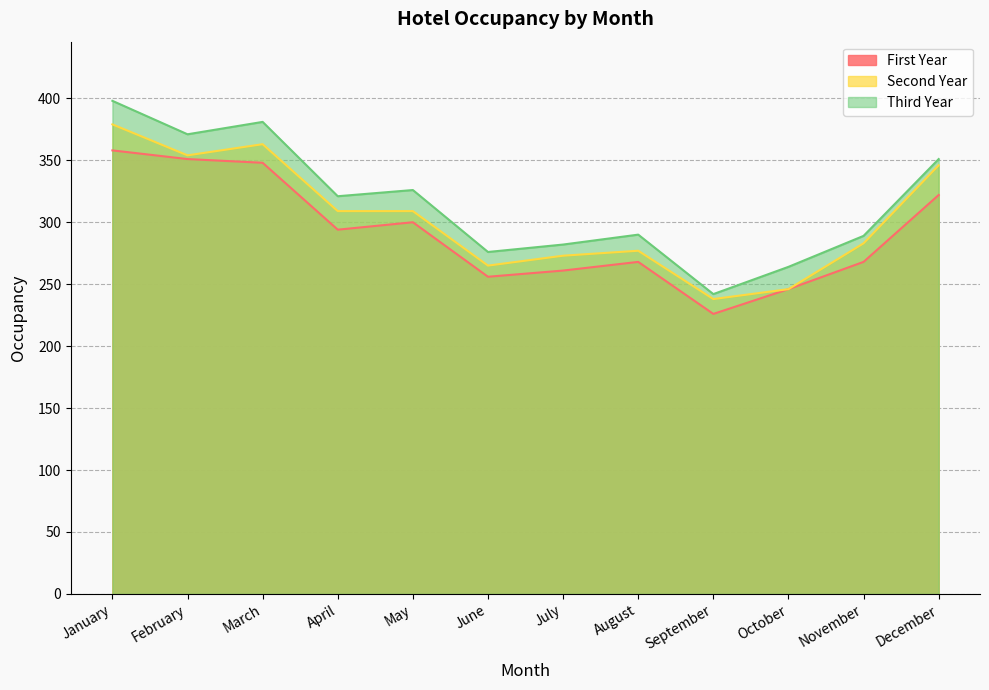

At how many categories does at least one series exceed 380?

2